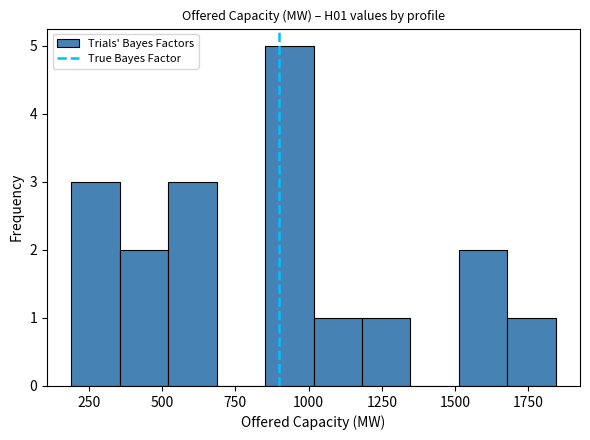

Around what value on the x-axis is the tallest bar? Give the approximate position of its centre, as read against the axis.

950